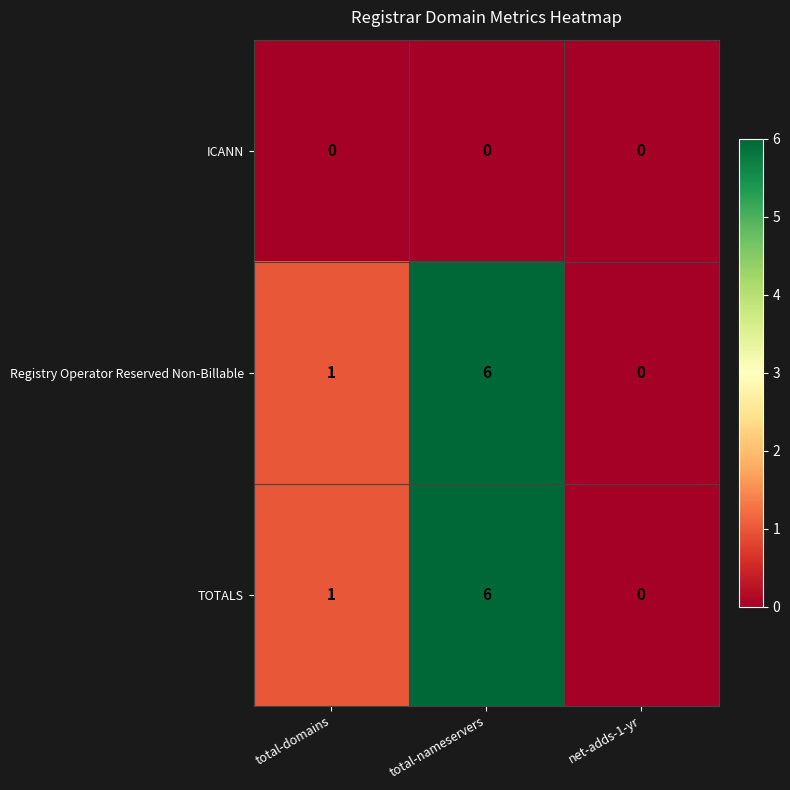

True or false: Registry Operator Reserved Non-Billable has a value of 0 at net-adds-1-yr.

True